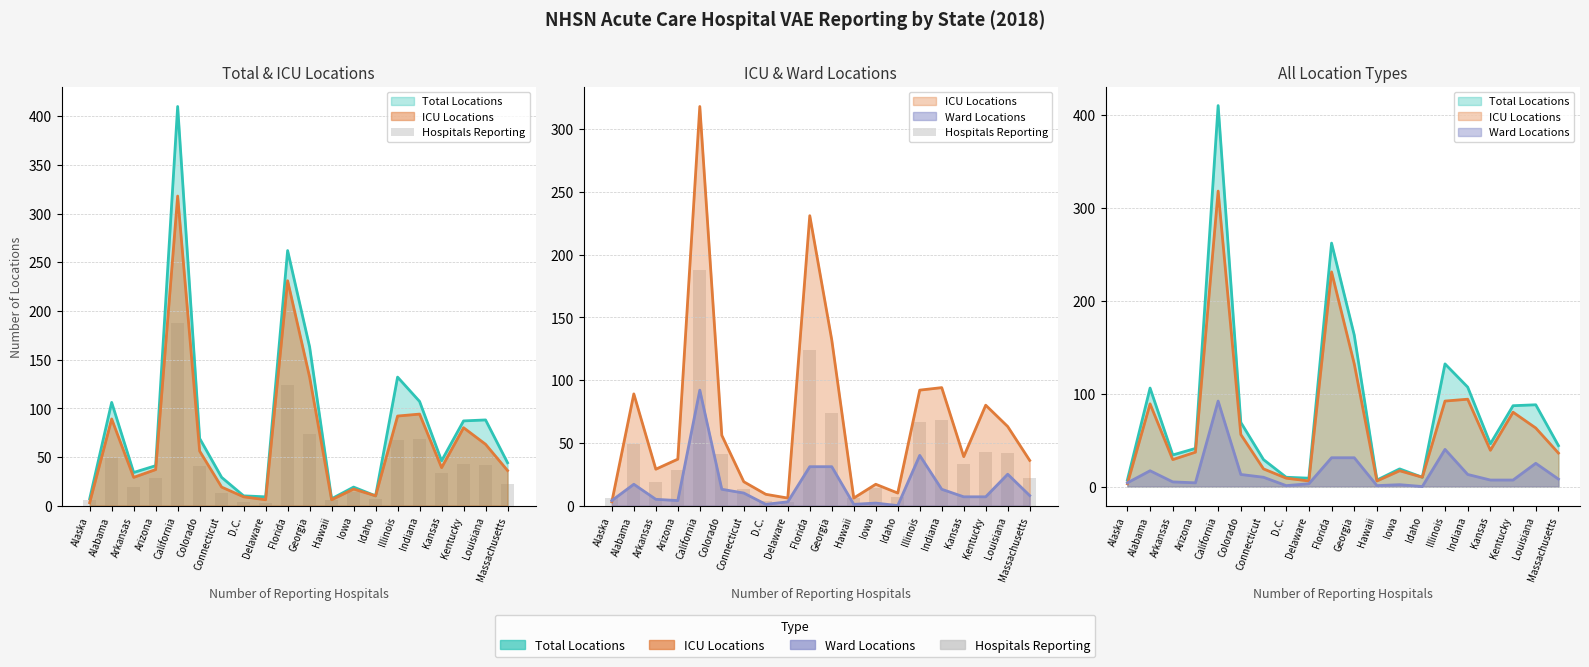

True or false: the data shows 74 at Georgia.

True